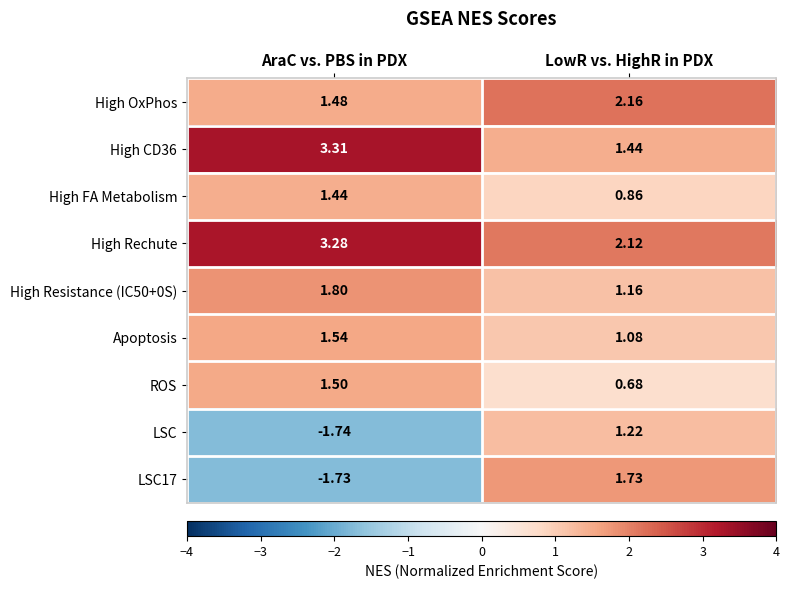

Where does the High CD36 series first go above 3?

AraC vs. PBS in PDX